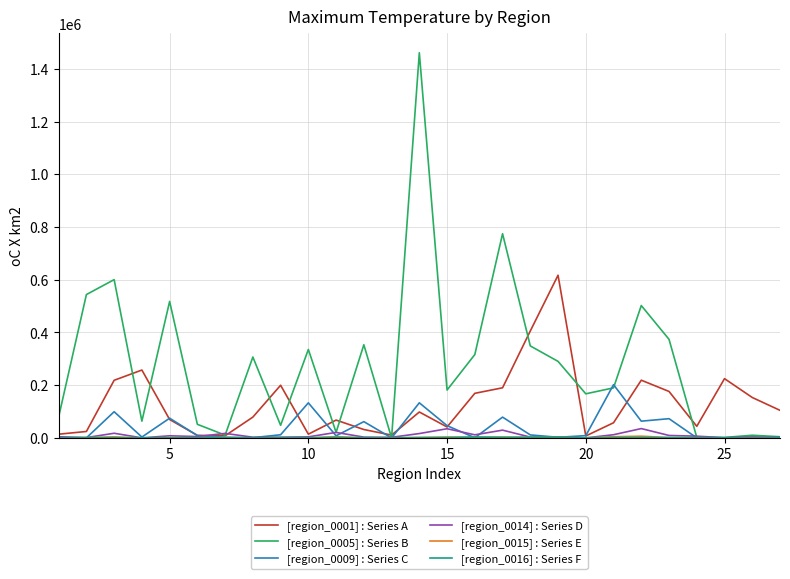

Which series has the largest range (max minus min)?

[region_0005] : Series B